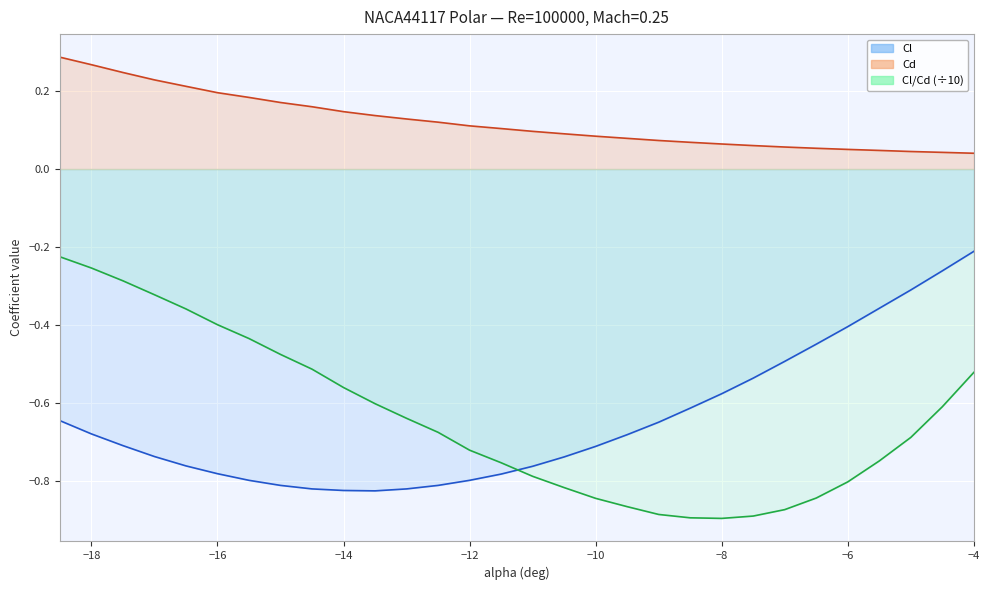

True or false: Cl/Cd min has more than 1 points higher than both neighbors.

False